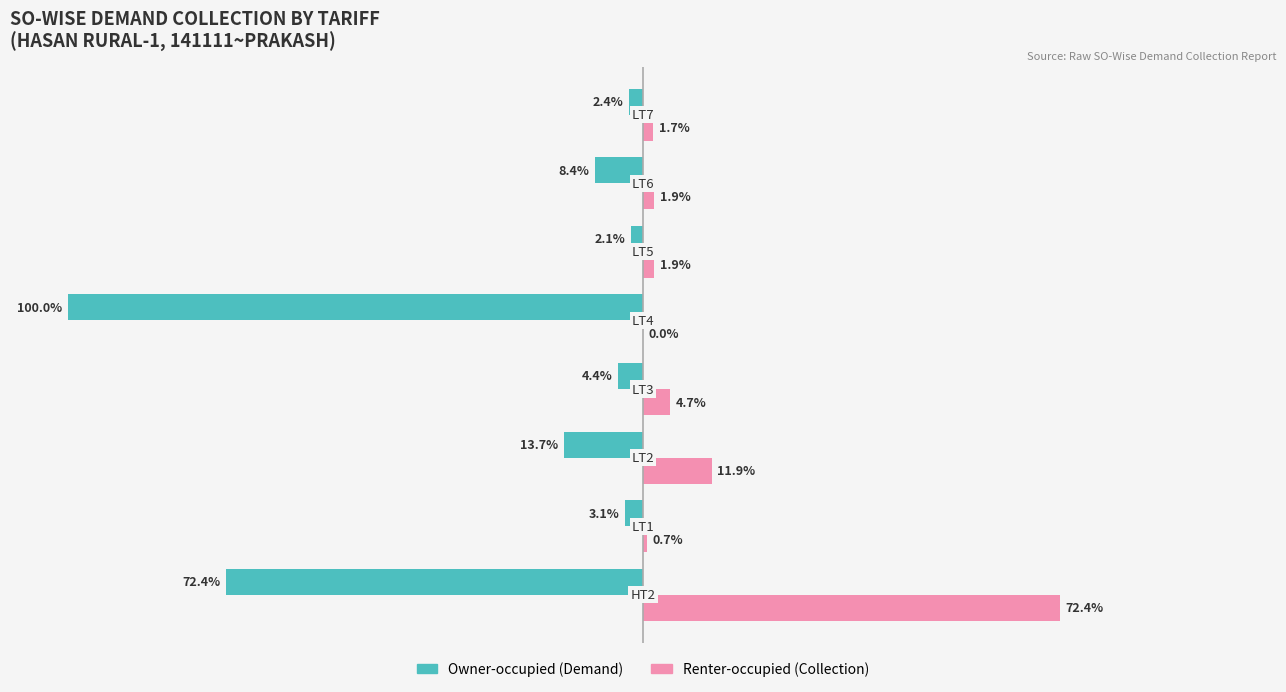

Which series has the largest total across all categories?

Renter-occupied (Collection)